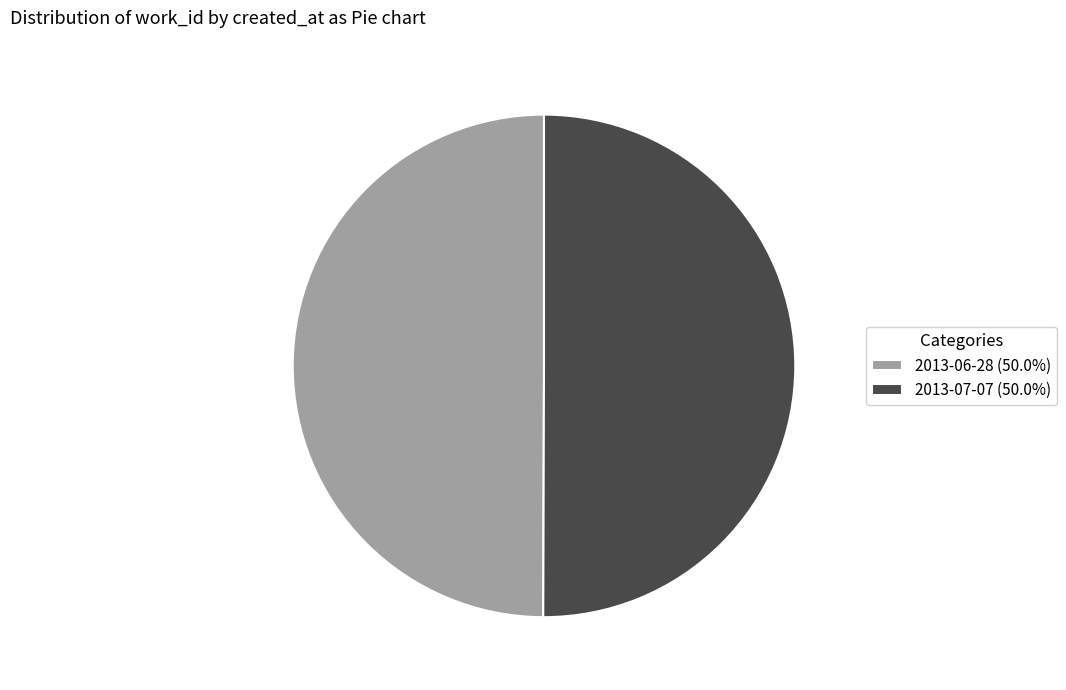

Is it true that 2013-07-07 is 36% of the pie?

False